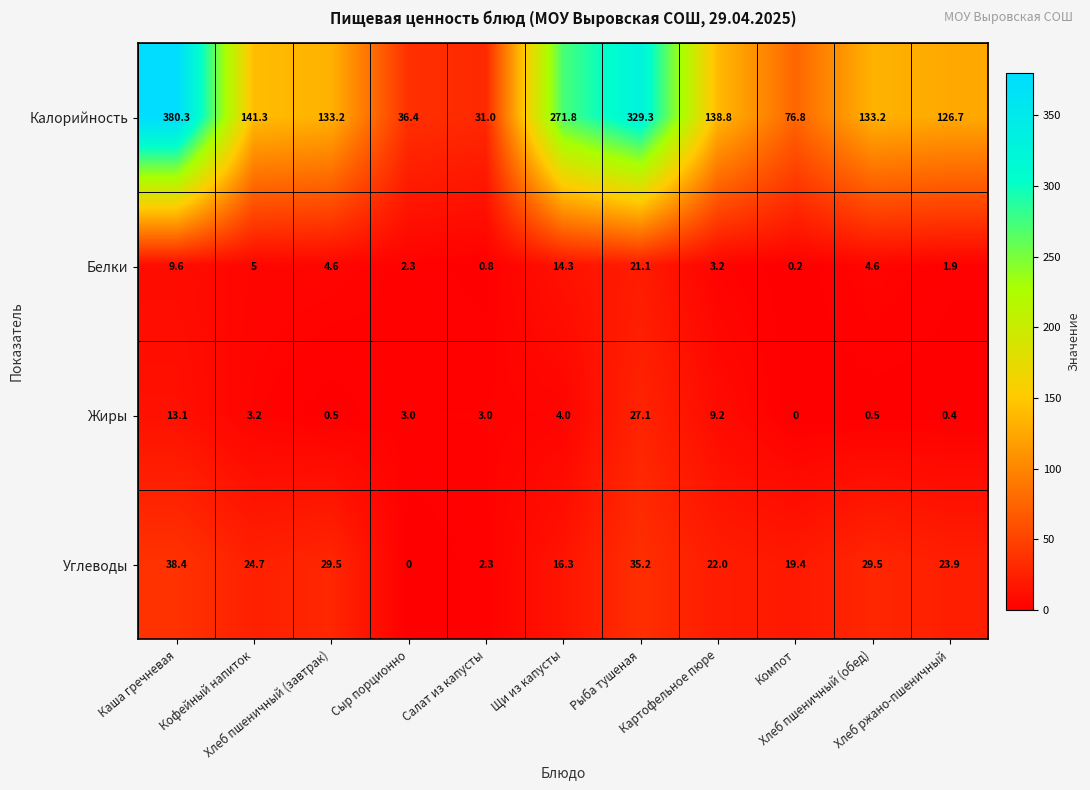

At which category is the sum across all series the highest?

Каша гречневая